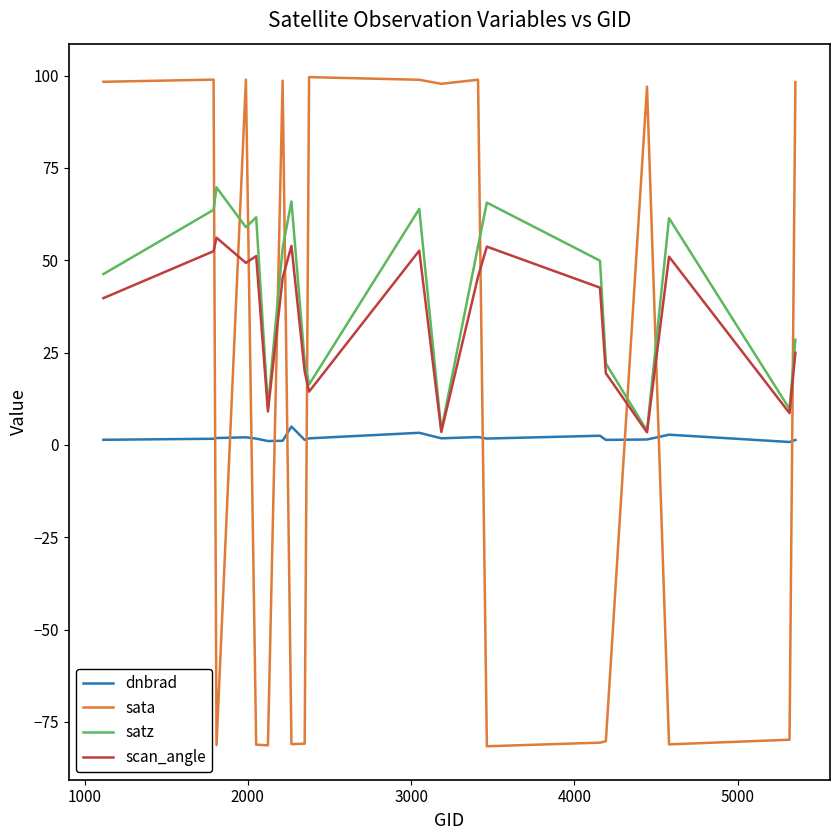

Which series has the widest spread of values?

sata